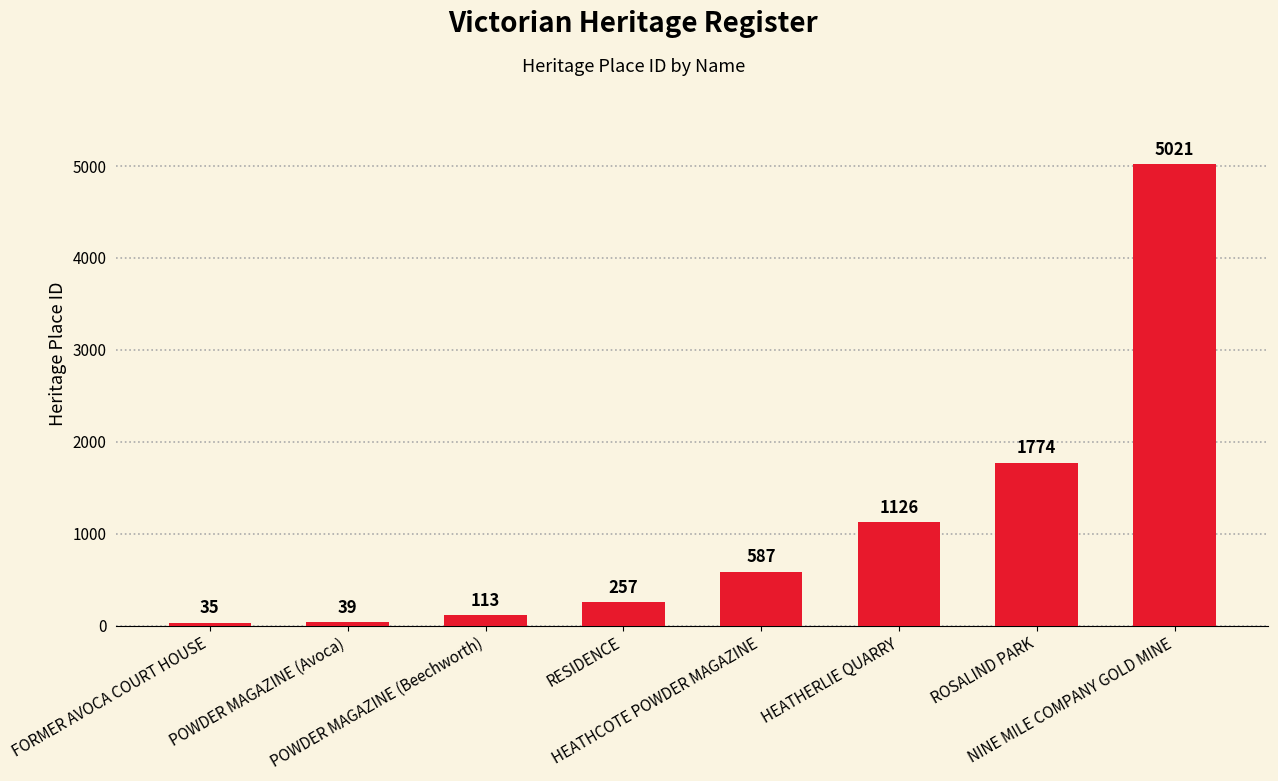

What is the difference between the maximum and second lowest values?

4982